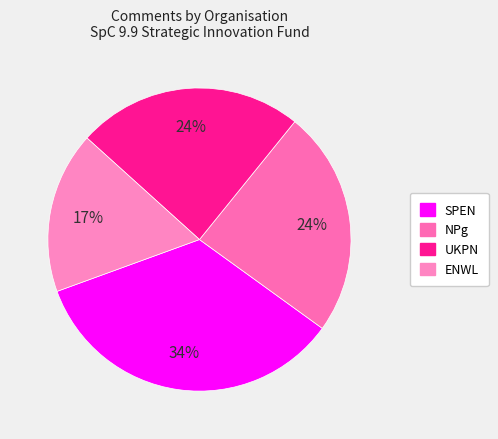

To the nearest percent, what percentage of the pie is SPEN?

34%